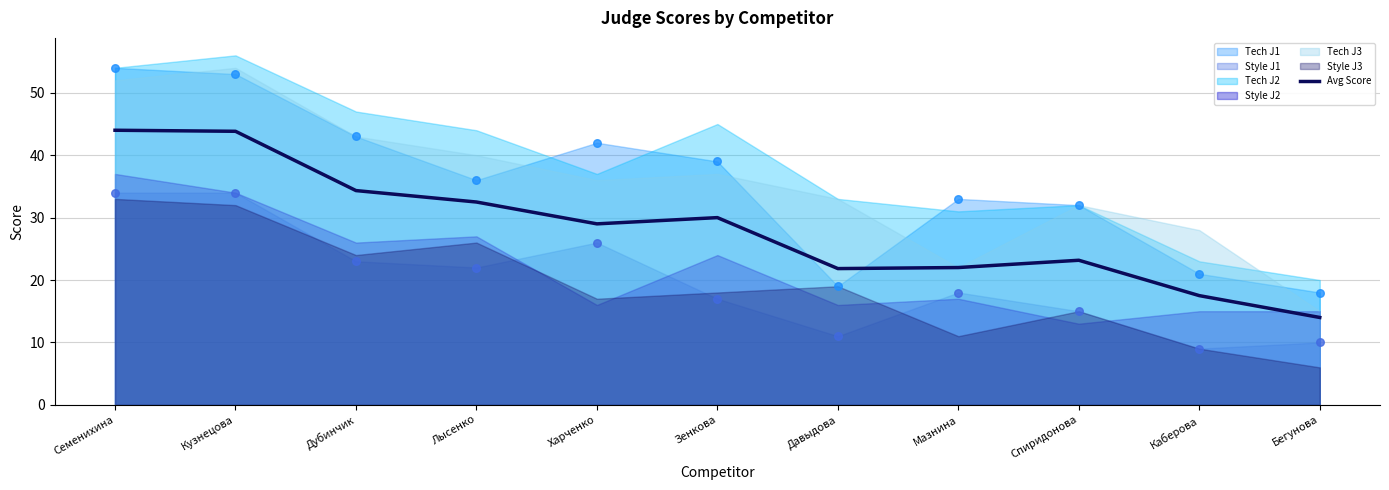

Between Бегунова and Зенкова, which is larger?

Зенкова